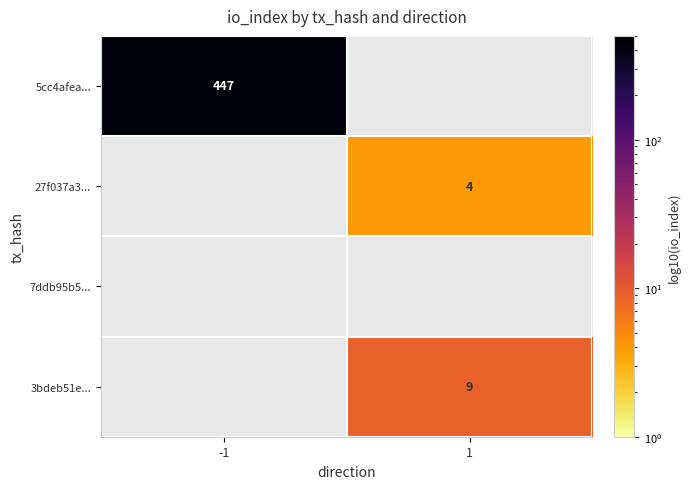

Is it true that 5cc4afea... equals 275 at -1?

False